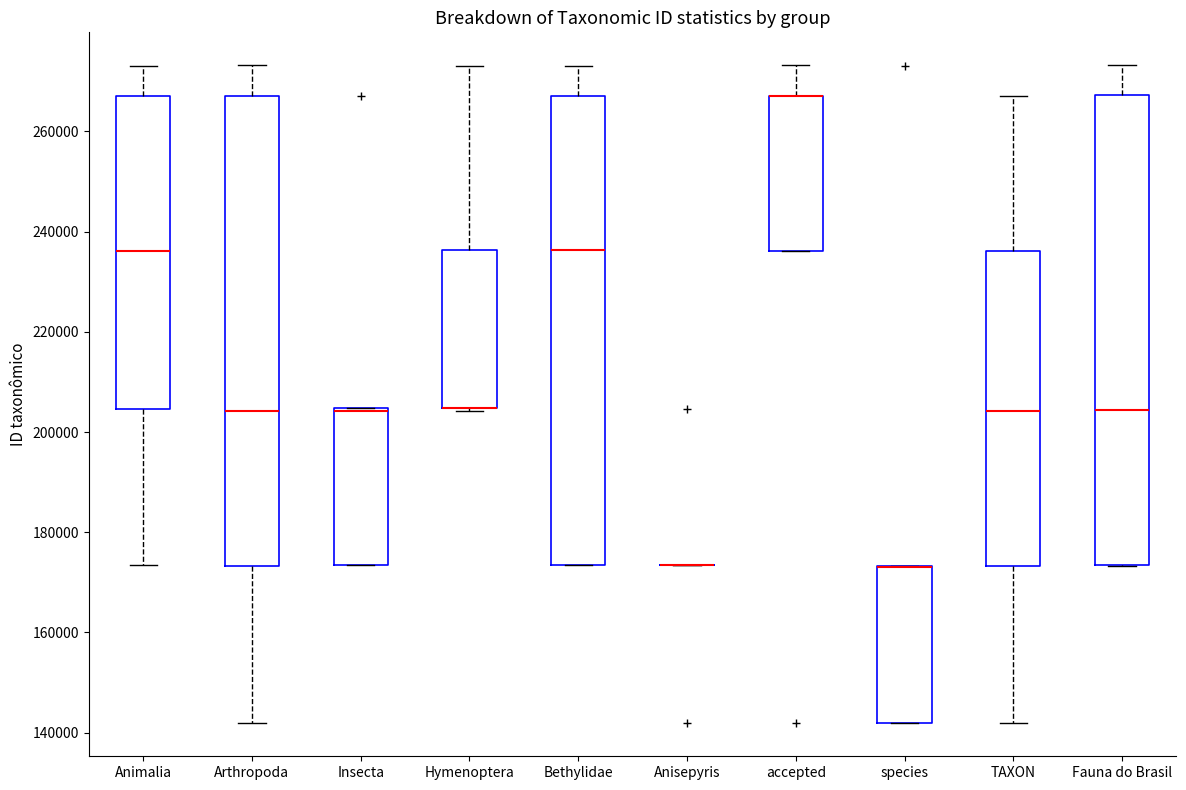

Reading left to right, read every box against the y-axis: the position of its median line, the range the box covers, and the ends of its whiskers. The values are not printed on the chart, so give them approximately, as read against the axis.

Animalia: median 236000, box 204000 to 268000, whiskers 174000 to 274000
Arthropoda: median 204000, box 174000 to 268000, whiskers 142000 to 274000
Insecta: median 204000 (drawn on the box's upper edge), box 174000 to 204000, whiskers 174000 to 204000
Hymenoptera: median 204000 (drawn on the box's lower edge), box 204000 to 236000, whiskers 204000 to 274000
Bethylidae: median 236000, box 174000 to 268000, whiskers 174000 to 274000
Anisepyris: box collapsed to a line at 174000, whiskers 174000 to 174000
accepted: median 266000 (drawn on the box's upper edge), box 236000 to 268000, whiskers 236000 to 274000
species: median 174000 (drawn on the box's upper edge), box 142000 to 174000, whiskers 142000 to 174000
TAXON: median 204000, box 174000 to 236000, whiskers 142000 to 268000
Fauna do Brasil: median 204000, box 174000 to 268000, whiskers 174000 to 274000